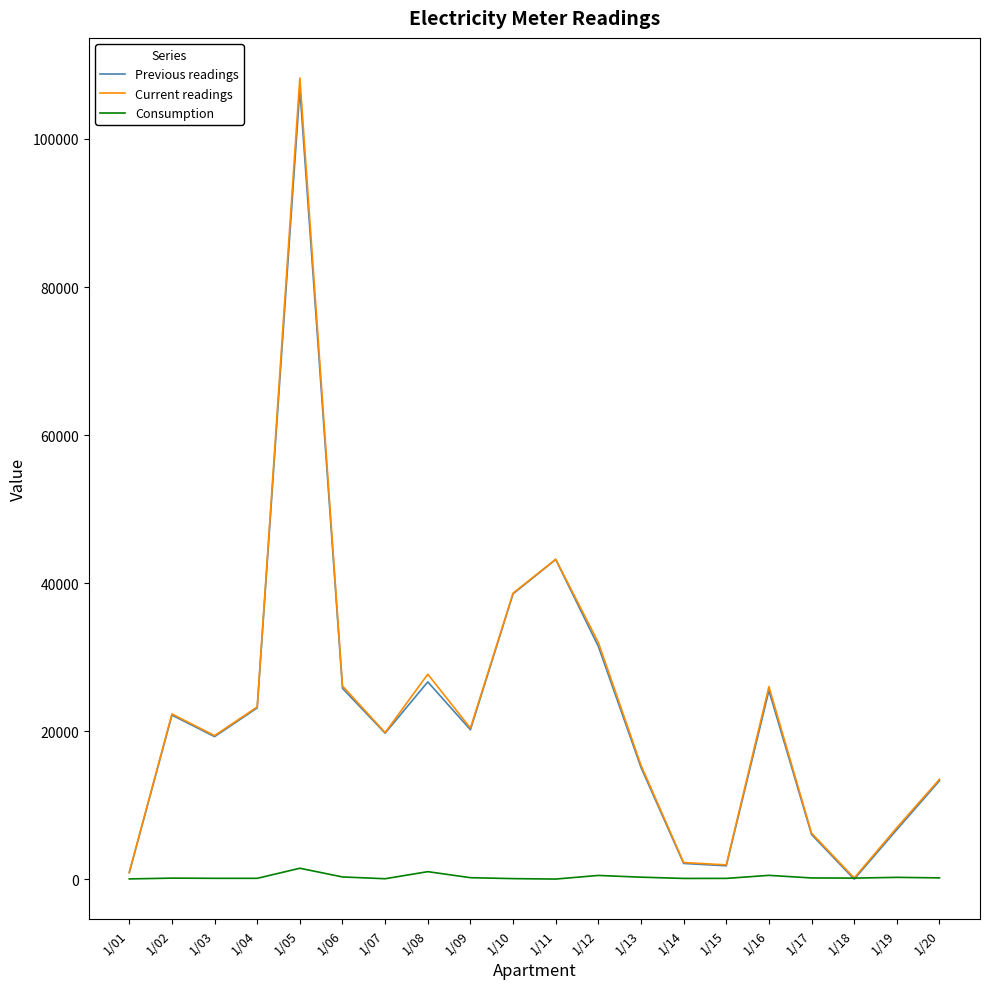

What is the average value of the Current readings series?

22736